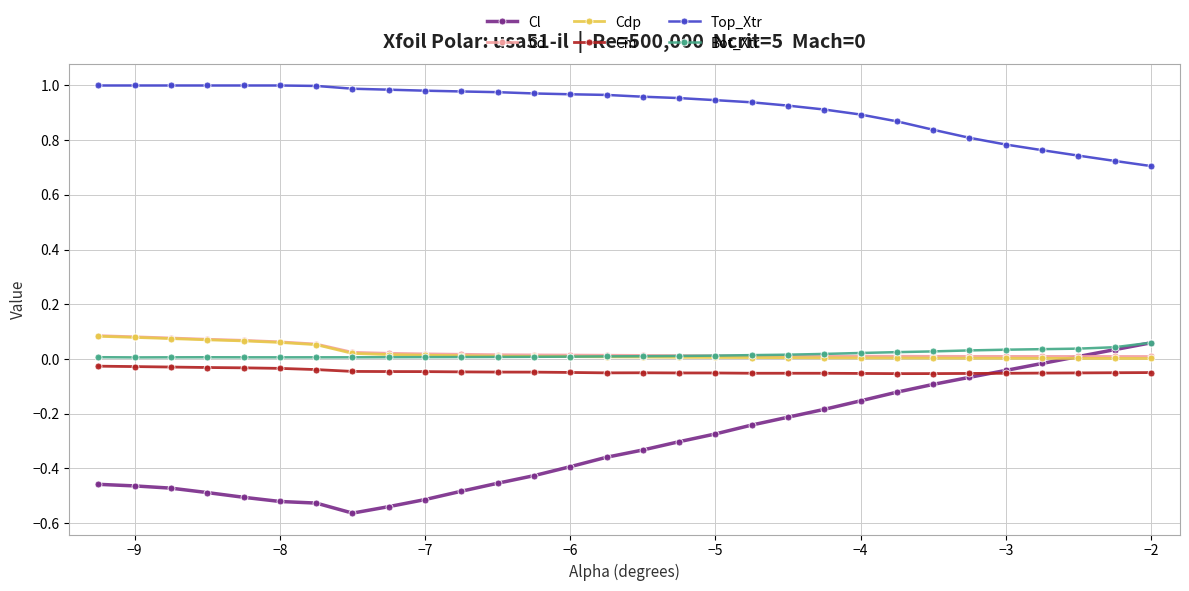

Which series has the largest total across all categories?

Top_Xtr